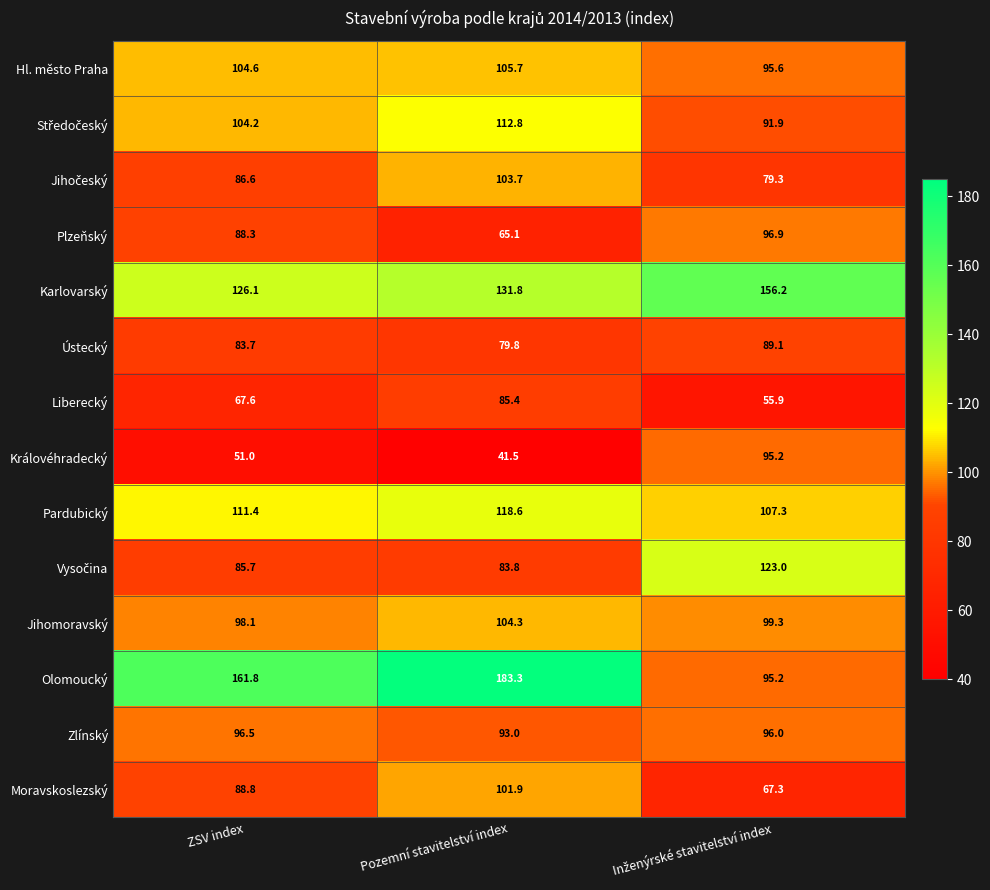

What is the minimum value shown in the chart?

41.5